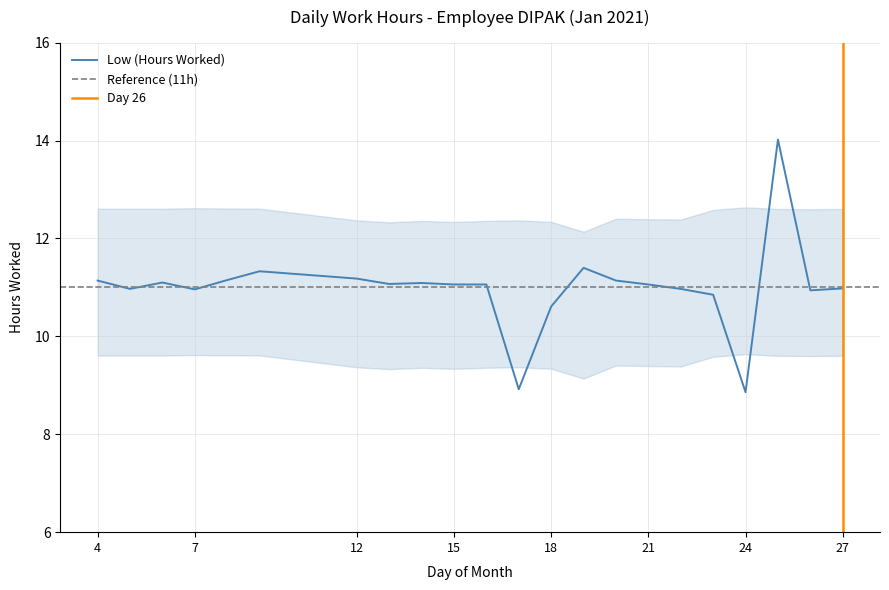

What is the highest value of the Low (Hours Worked) series?

14.0